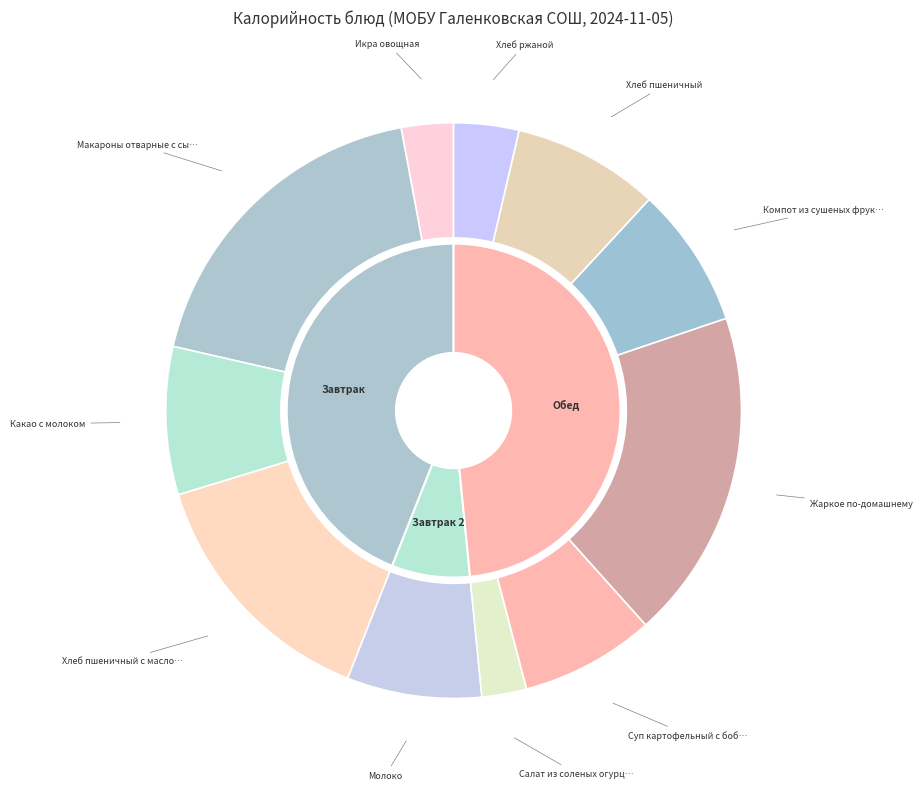

Rank the categories by value from highest to lowest.

Жаркое по-домашнему (2 блюдо), Макароны отварные с сыром (гарнир), Хлеб пшеничный с маслом (хлеб), Какао с молоком (напиток), Хлеб пшеничный (хлеб бел.), Компот из сушеных фруктов (напиток), Молоко (напиток 2), Суп картофельный с бобовыми (1 блюдо), Хлеб ржаной (хлеб черн.), Икра овощная (закуска), Салат из соленых огурцов (закуска)